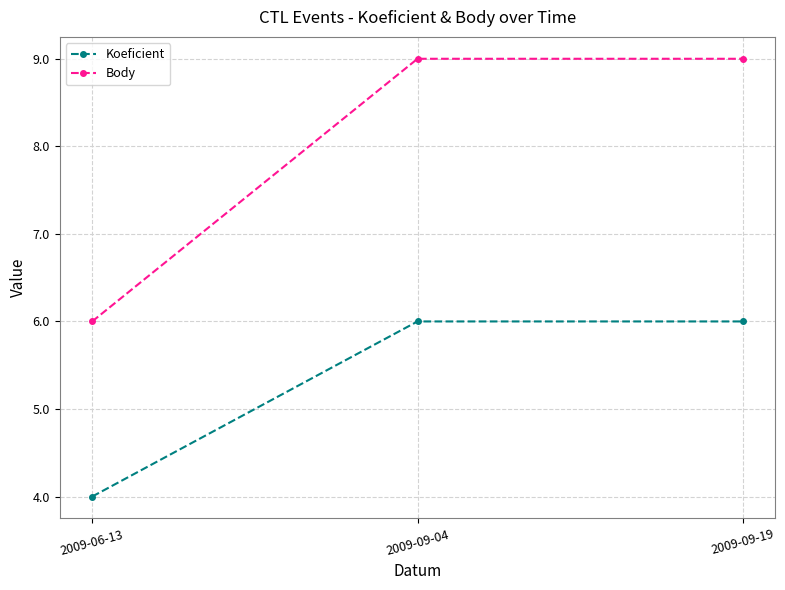

What is the lowest value of the Body series?

6